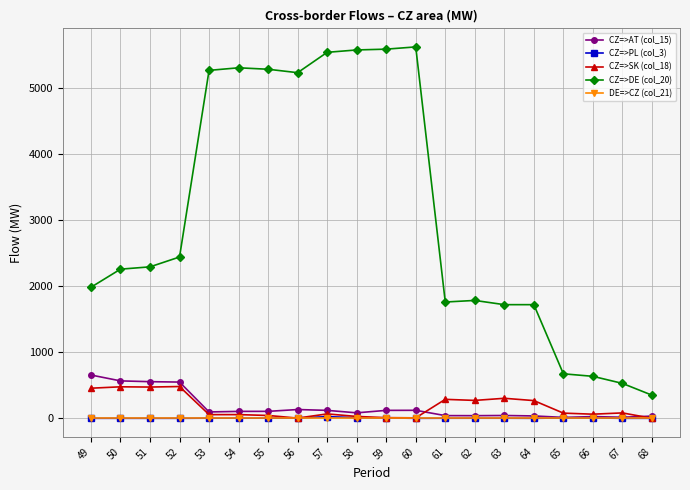

True or false: CZ=>DE (col_20) has more than 2 interior local peaks.

True